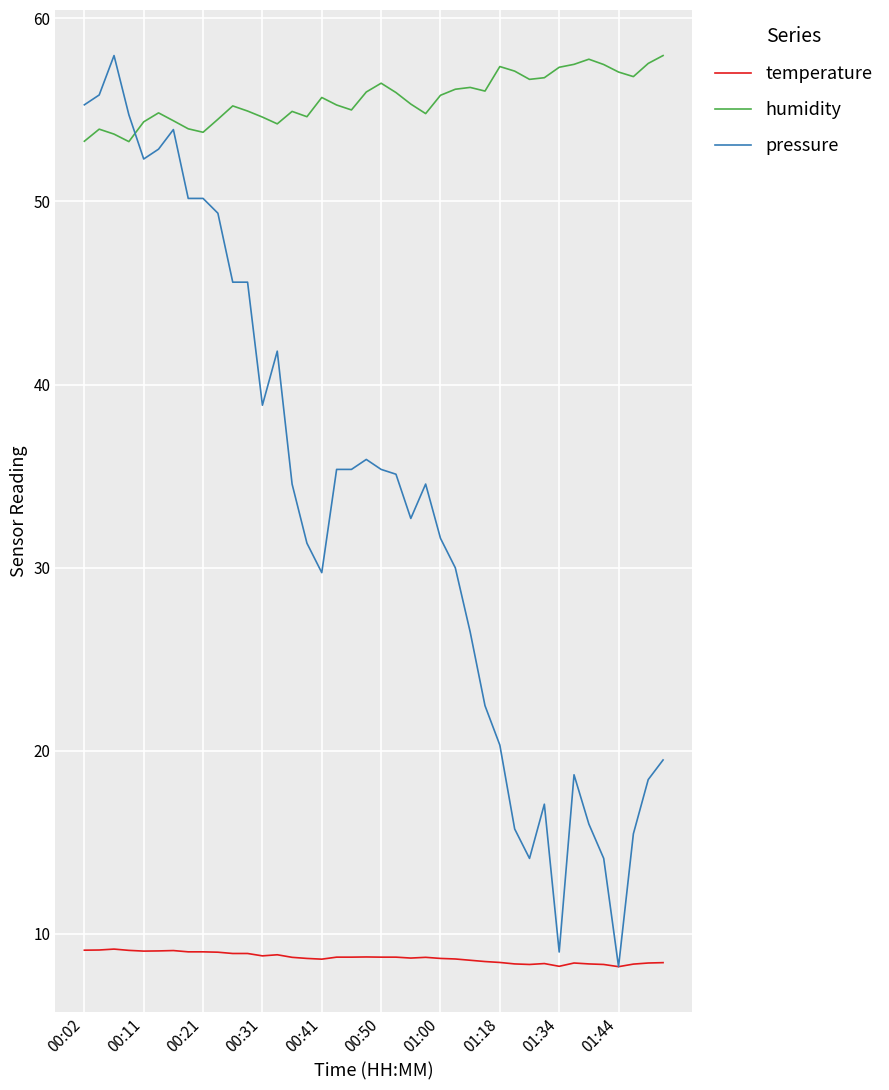

True or false: temperature and humidity intersect in this chart.

False